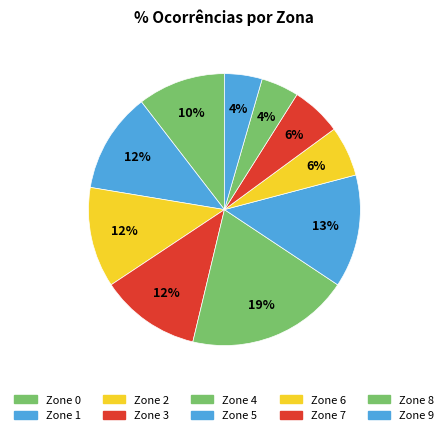

How many slices are in this pie chart?

10